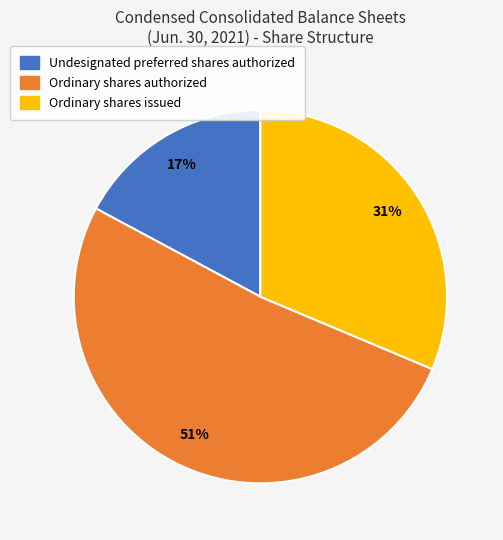

True or false: Ordinary shares authorized accounts for 62% of the total.

False